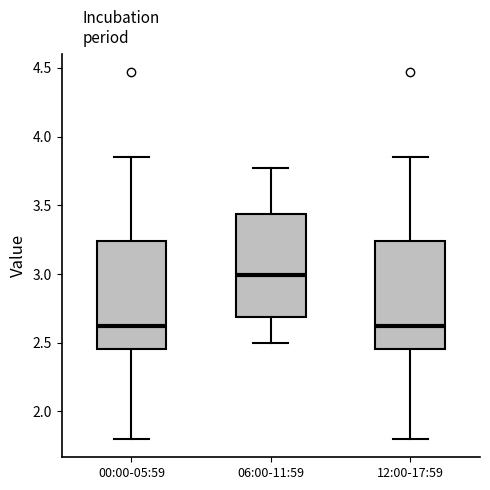

Reading left to right, transcribe this box plot: for each box, give where its median line is, the range the box spans, and where its two whiskers end, as read against the y-axis. The values are not printed on the chart, so give them approximately, as read against the axis.

00:00-05:59: median 2.60, box 2.45 to 3.25, whiskers 1.80 to 3.85
06:00-11:59: median 3.00, box 2.70 to 3.45, whiskers 2.50 to 3.75
12:00-17:59: median 2.60, box 2.45 to 3.25, whiskers 1.80 to 3.85